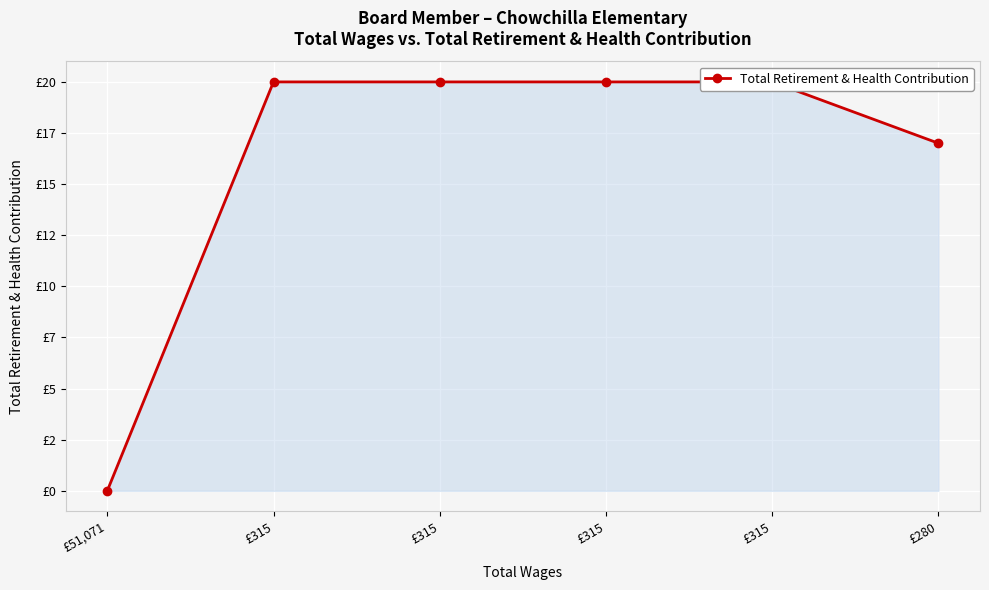

What is the label of the 4th point from the left?

£315